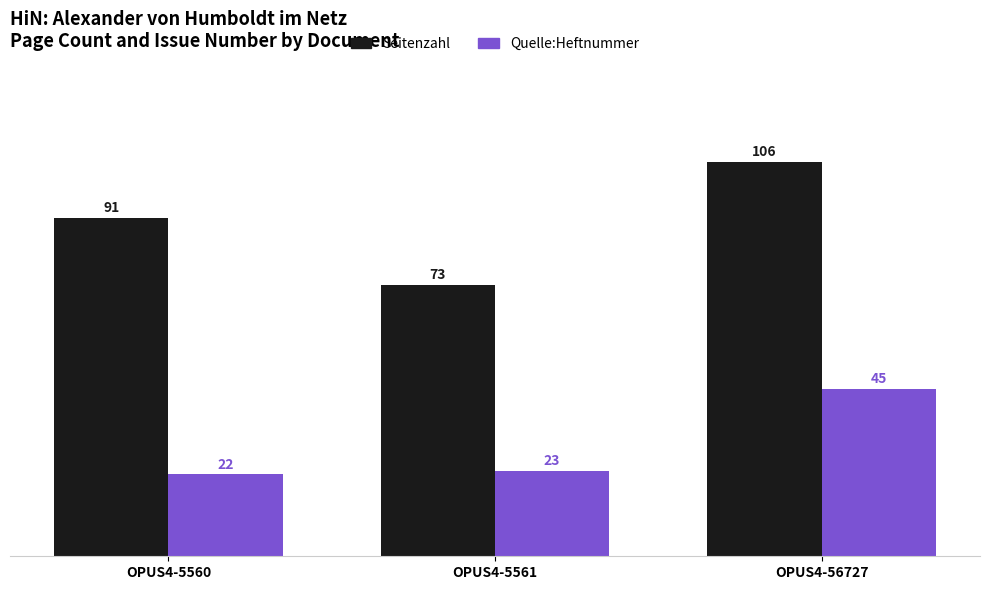

At which label does Quelle:Heftnummer reach its minimum?

OPUS4-5560